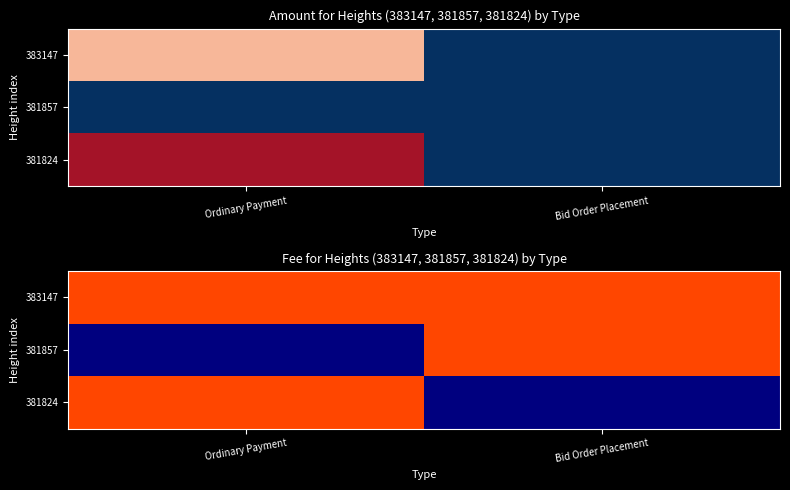

What is the spread (max minus min) of values at Bid Order Placement?

1